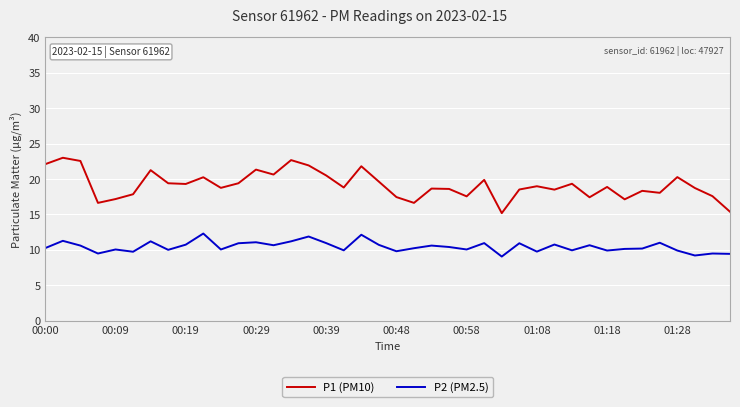

True or false: P1 (PM10) and P2 (PM2.5) cross at least once.

False